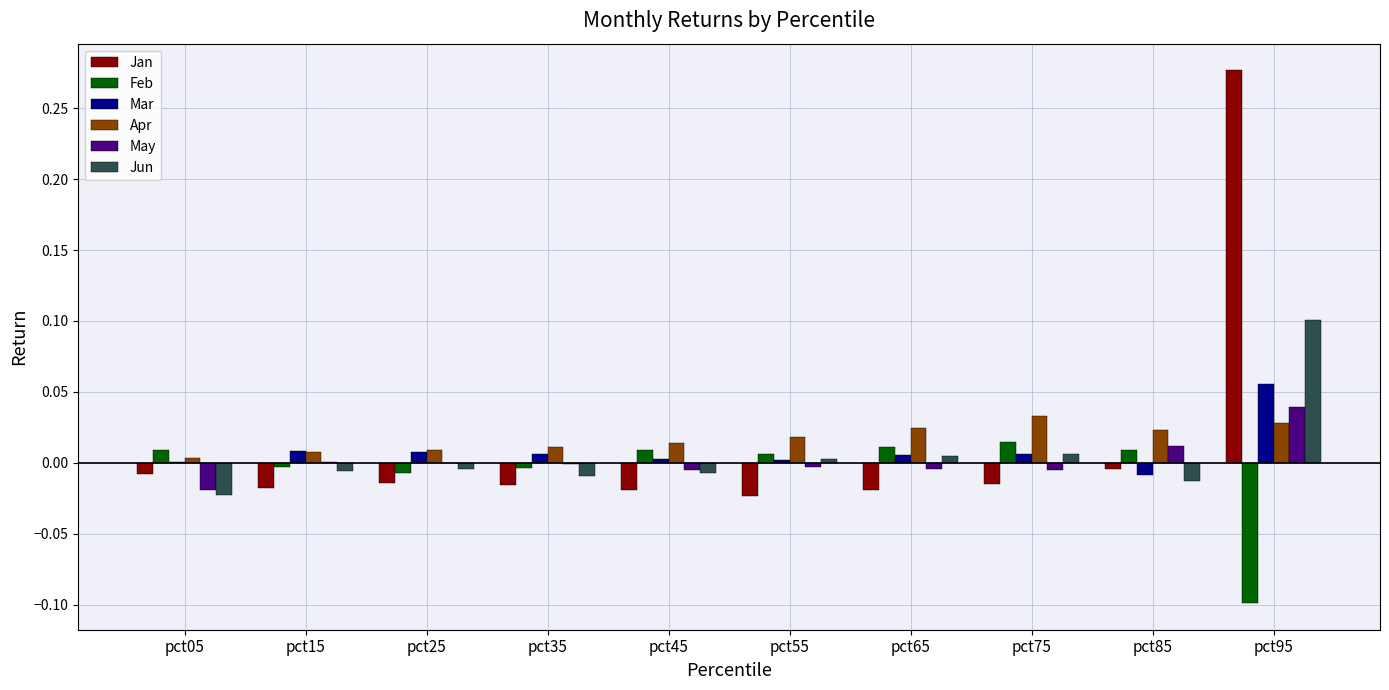

Which label corresponds to the largest value in the chart?

pct95